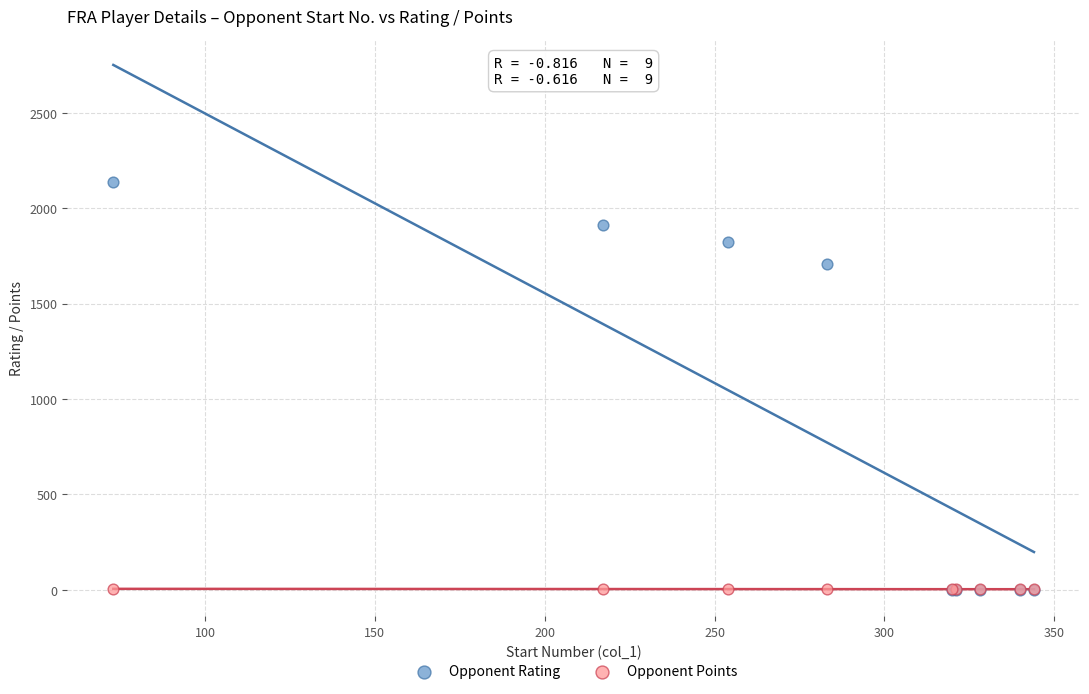

What are all the series names shown in the legend?

Opponent Rating, Opponent Points